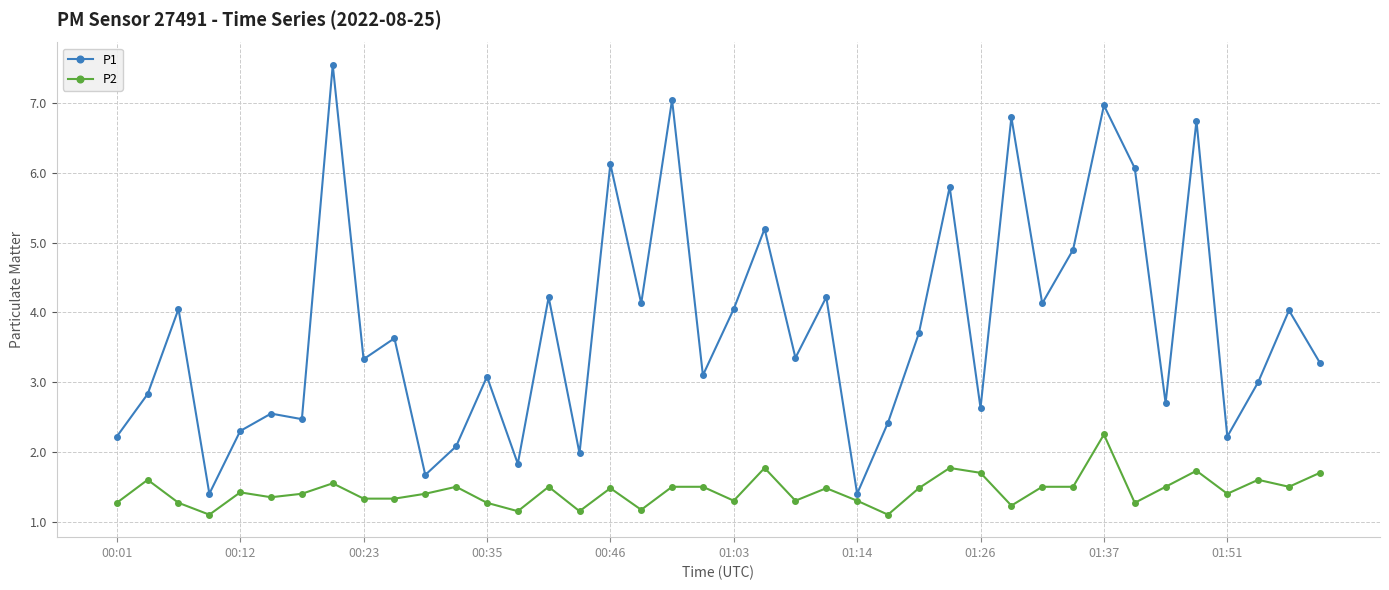

Which series has the largest total across all categories?

P1